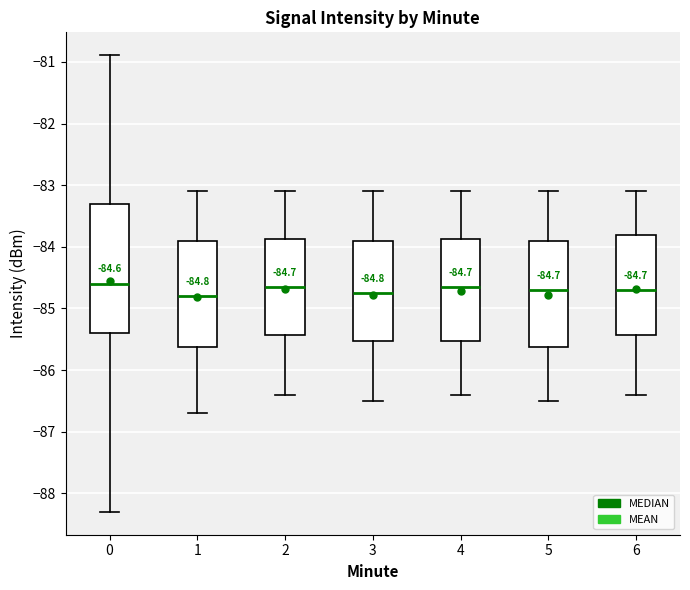

Comparing the boxes themselves (not the whiskers), which one is the tallest?

0